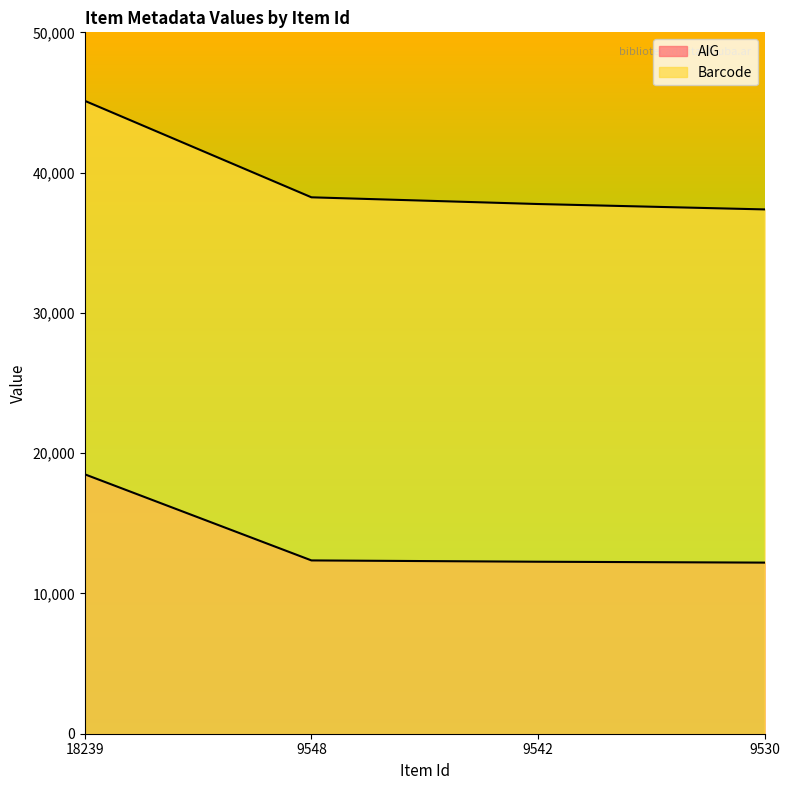

Between 18239 and 9542, which is larger?

18239